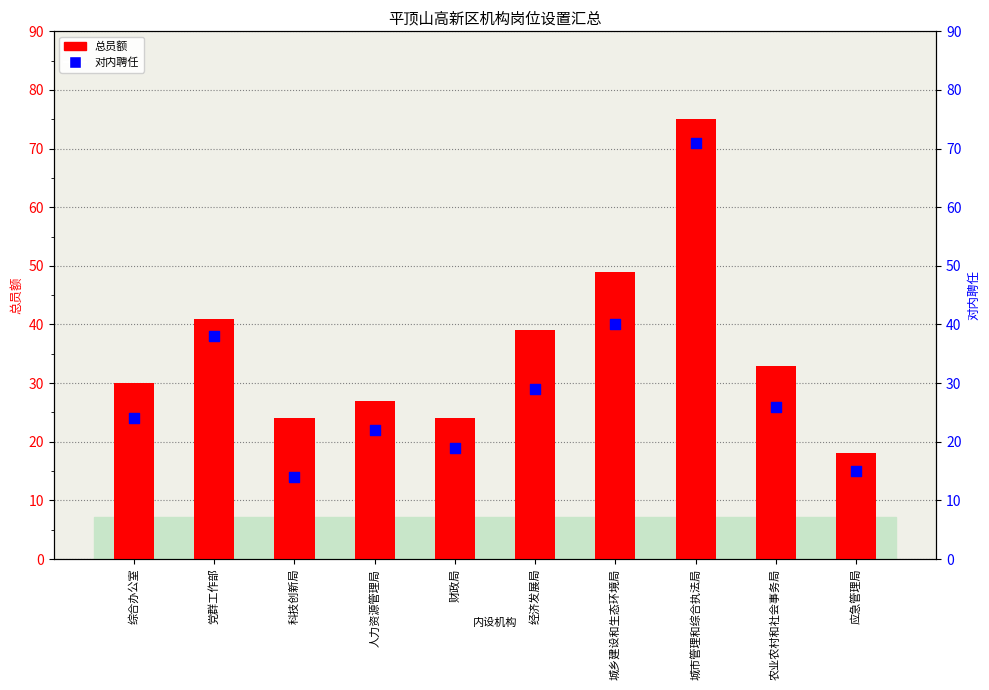

What is the total value across all series at 人力资源管理局?

49